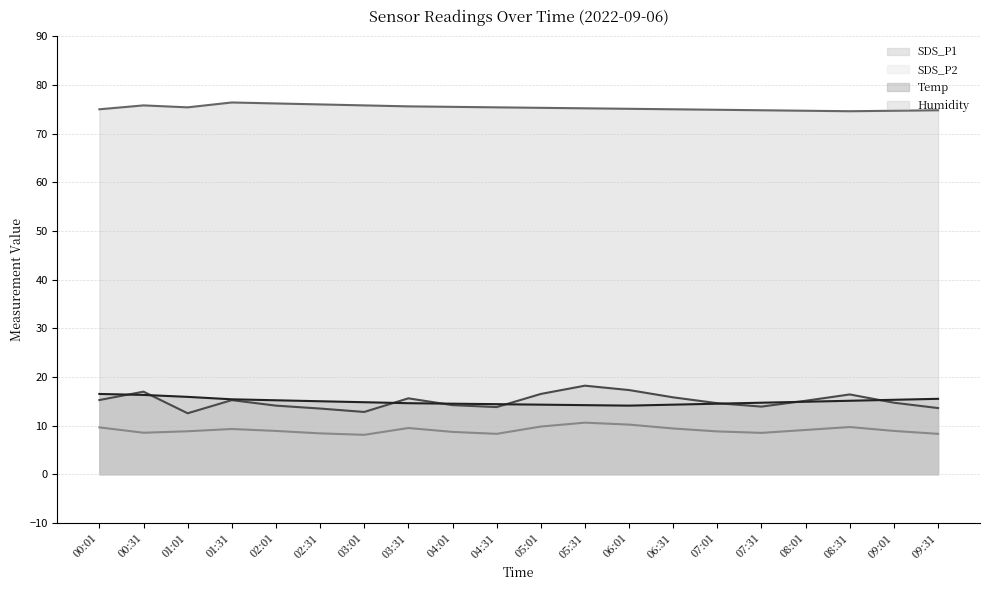

Rank the categories by SDS_P1 value from highest to lowest.

05:31, 06:01, 00:31, 05:01, 08:31, 06:31, 03:31, 00:01, 01:31, 08:01, 09:01, 07:01, 04:01, 02:01, 07:31, 04:31, 09:31, 02:31, 03:01, 01:01